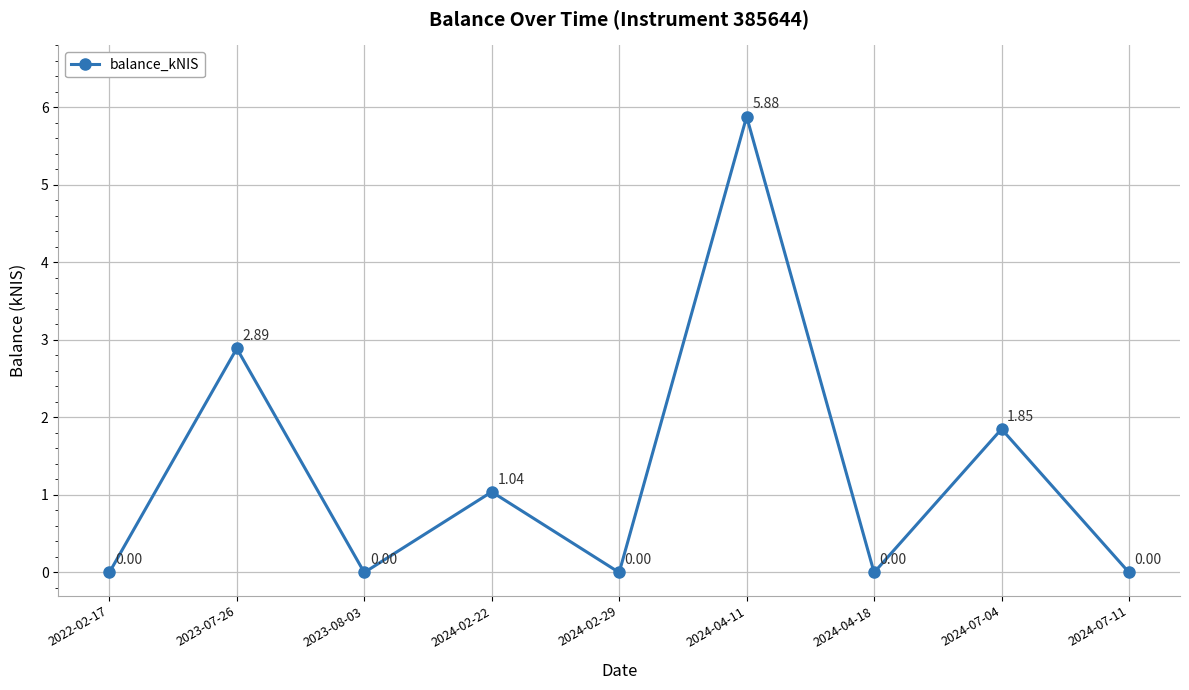

What is the difference between the maximum and minimum values?

5.9